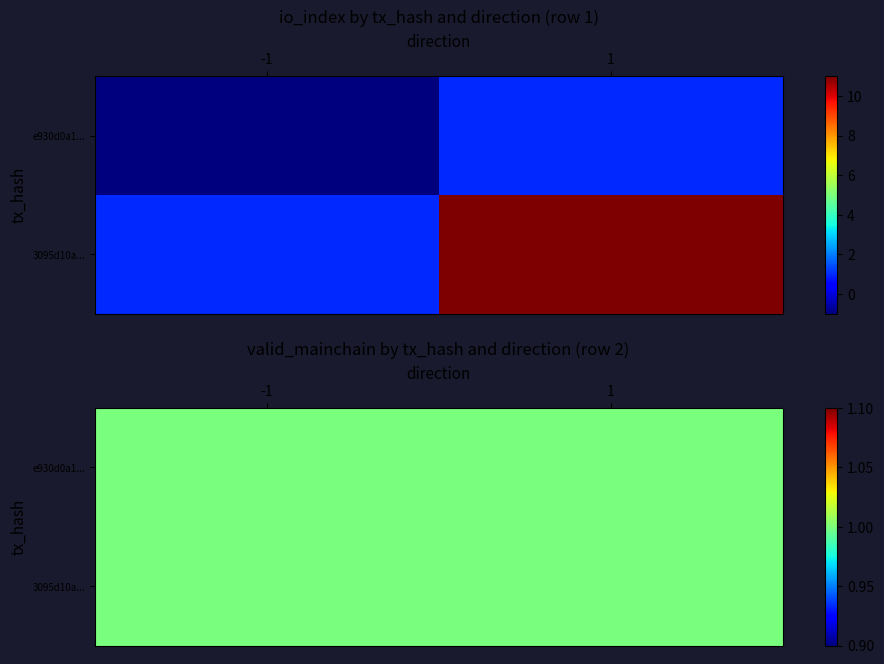

Between 1 and -1, which is larger?

1